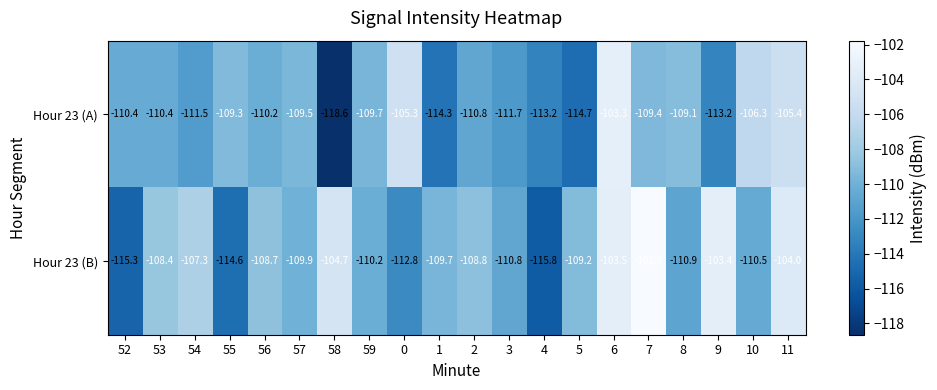

What is the spread (max minus min) of values at 58?

13.9